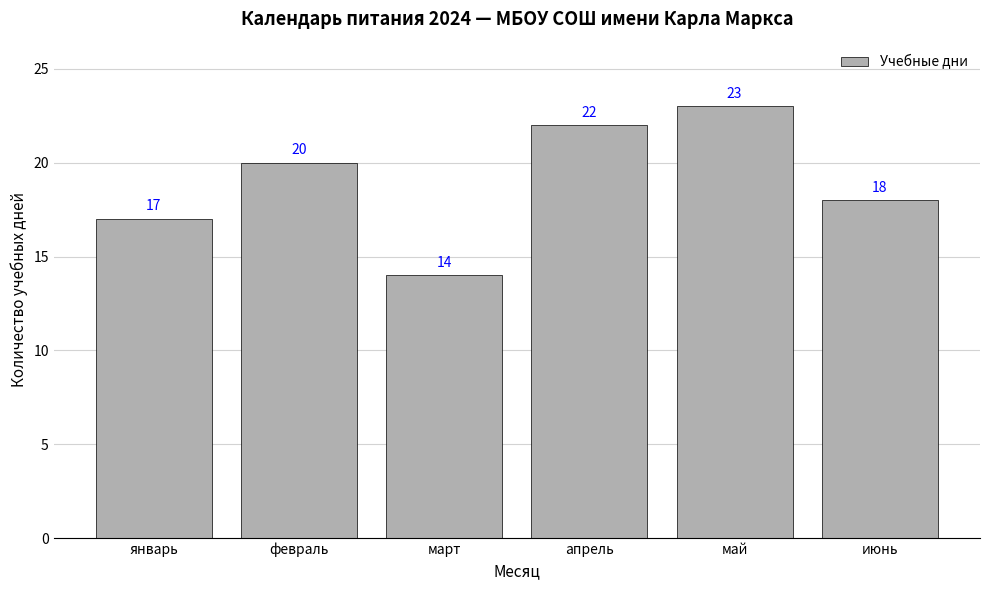

Between май and март, which is larger?

май